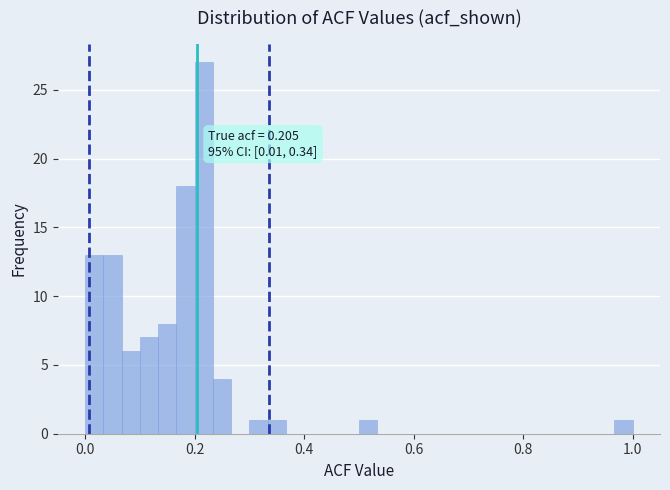

Around what value on the x-axis is the tallest bar? Give the approximate position of its centre, as read against the axis.

0.22